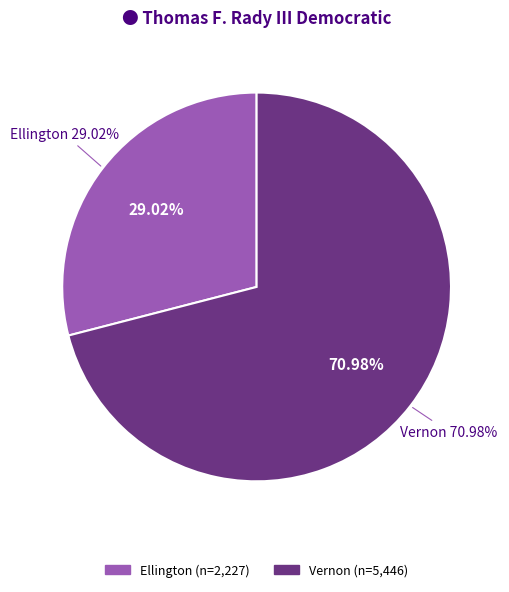

Is it true that Vernon is 71% of the pie?

True